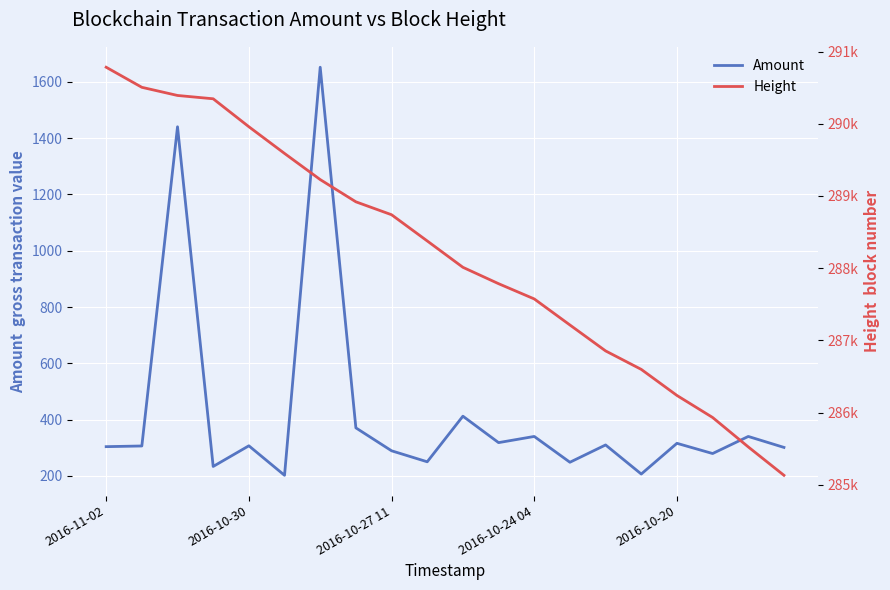

What is the smallest value displayed?

201.8